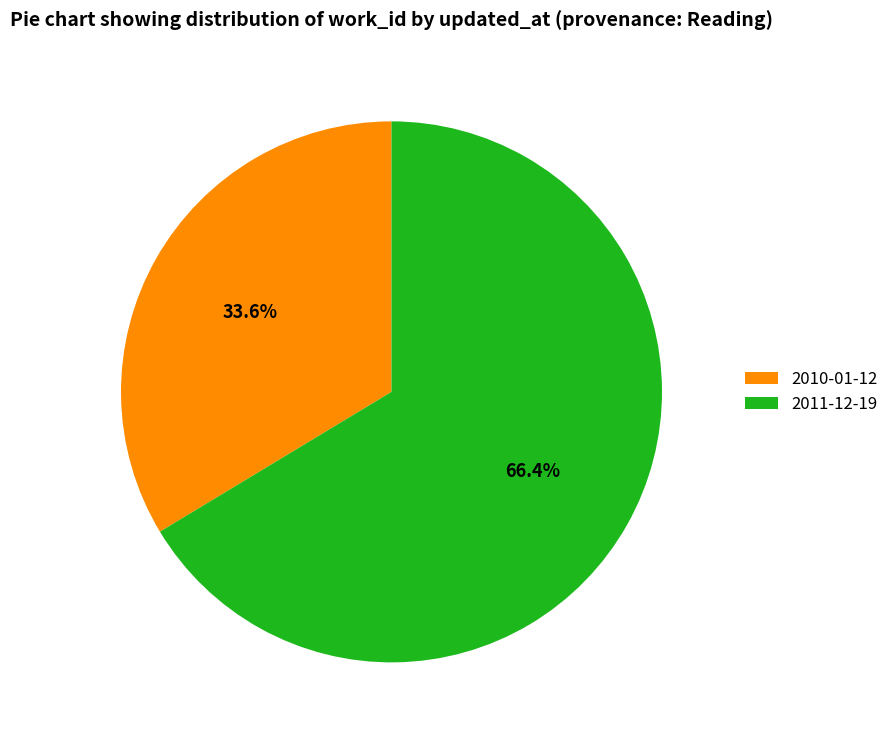

To the nearest percent, what portion does 2011-12-19 represent?

66%